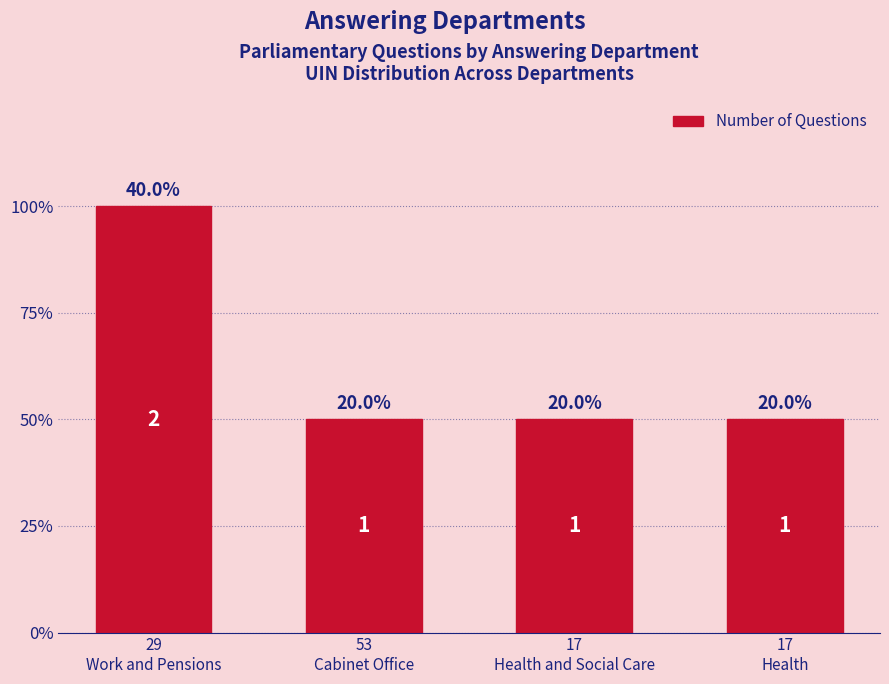

What is the sum of all values?

5